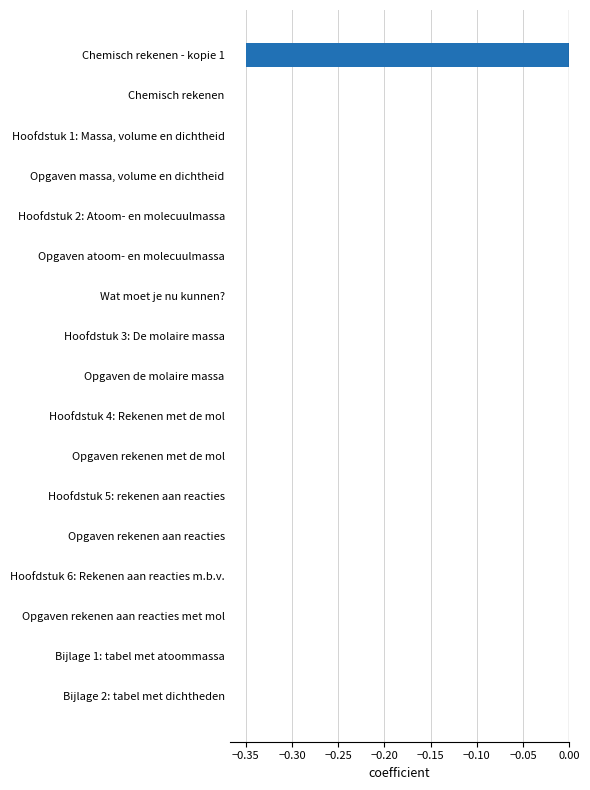

True or false: the data shows 0.0 at Hoofdstuk 5: rekenen aan reacties.

True